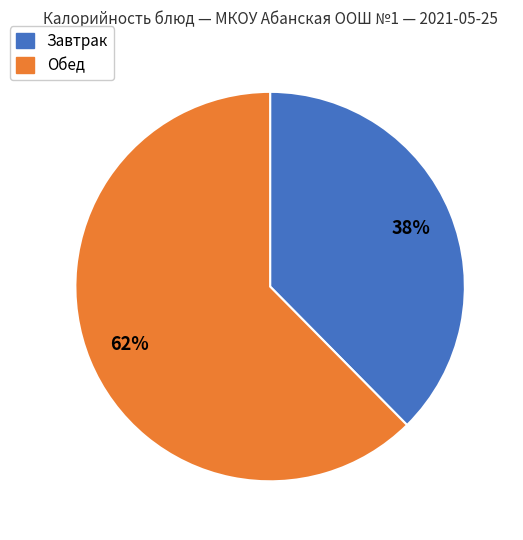

Is there a majority slice in this chart?

Yes